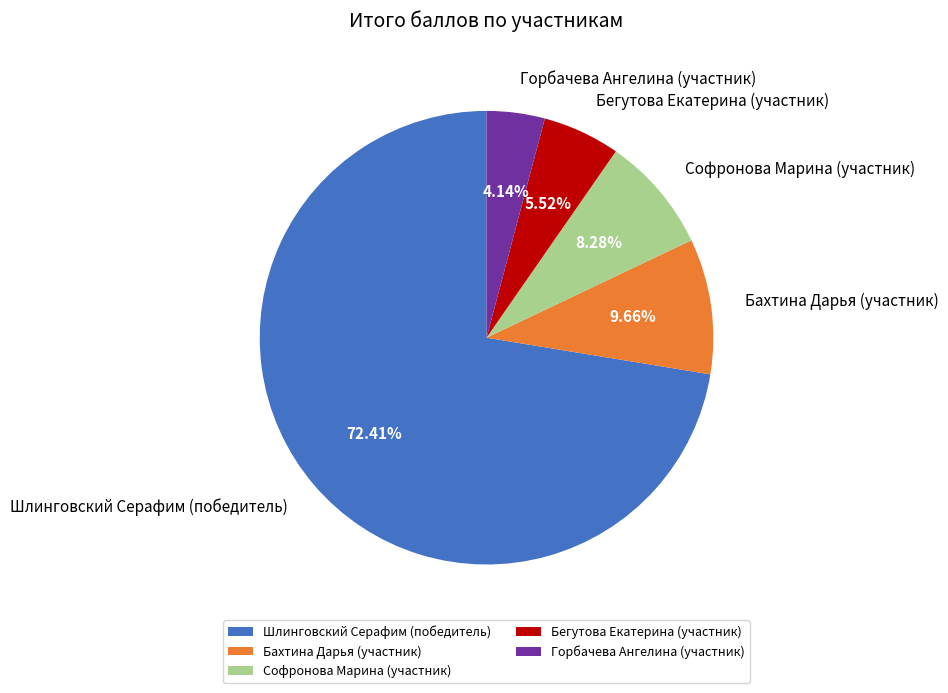

To the nearest percent, what is the difference between the largest and smallest slice percentages?

68%